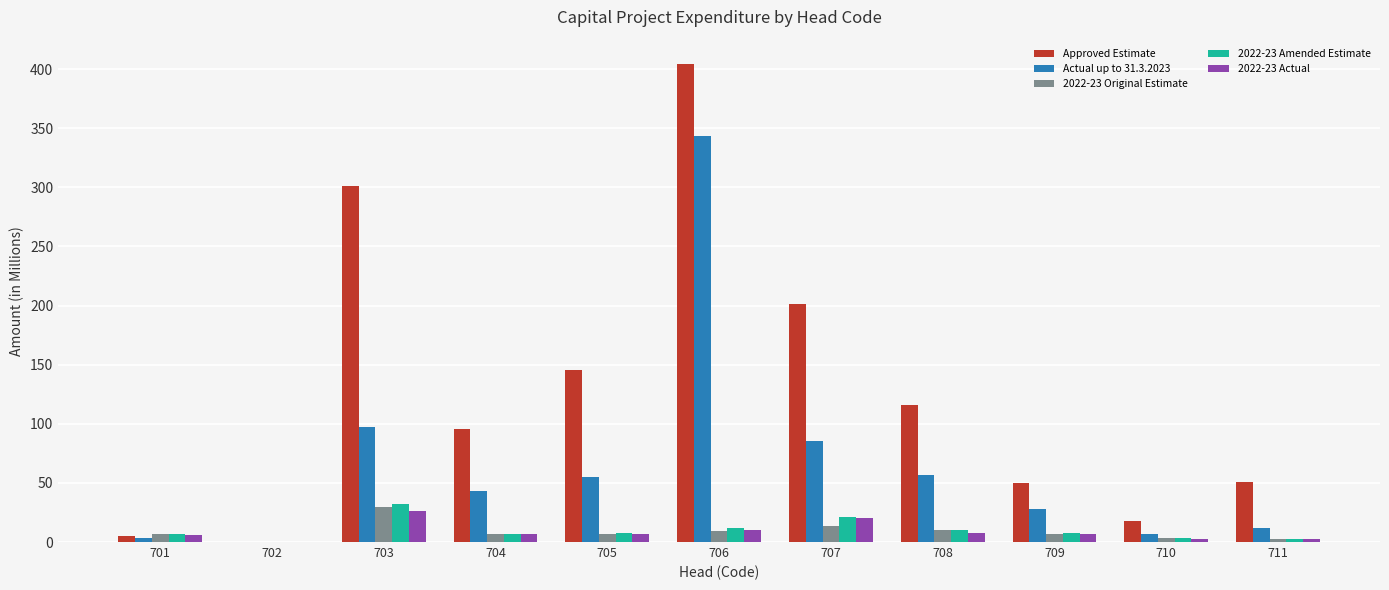

What is the sum of all Approved Estimate values?

1389.2